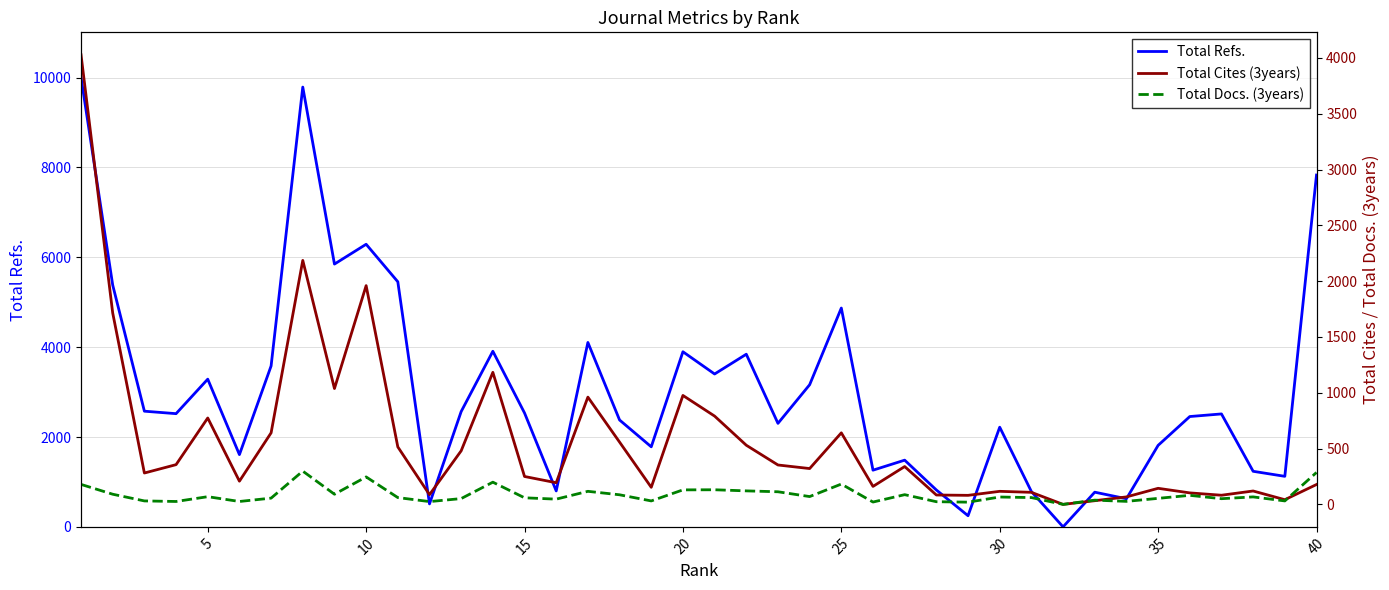

The Total Docs. (3years) series shows 101 at 23. True or false?

False